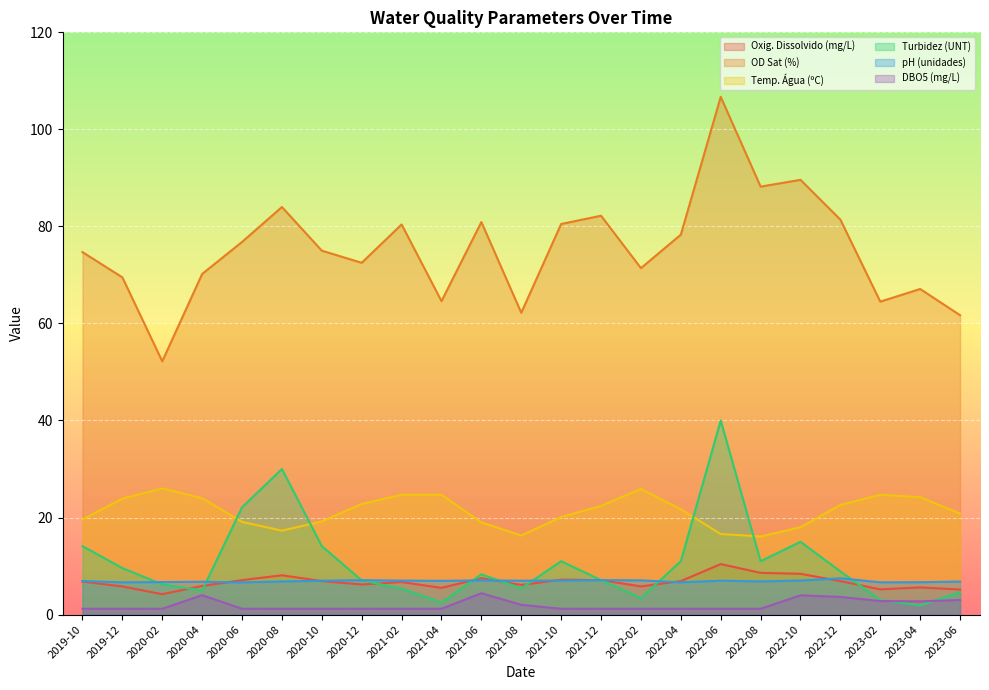

What is the value of the Turbidez (UNT) point at the 6th from the left?

30.0